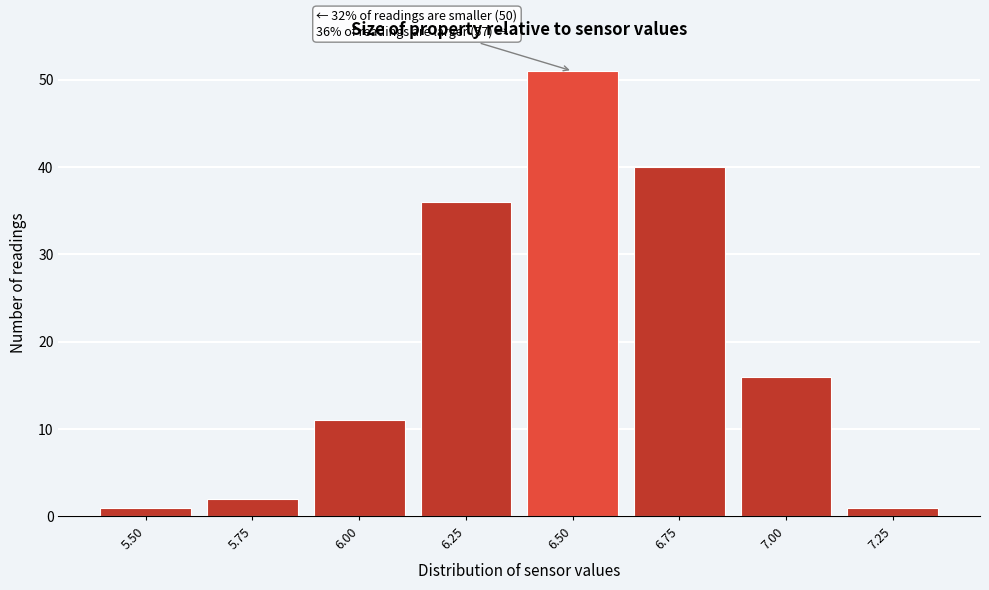

Reading left to right, list all the values displayed in this chart.

5.50=1	5.75=2	6.00=11	6.25=36	6.50=51	6.75=40	7.00=16	7.25=1